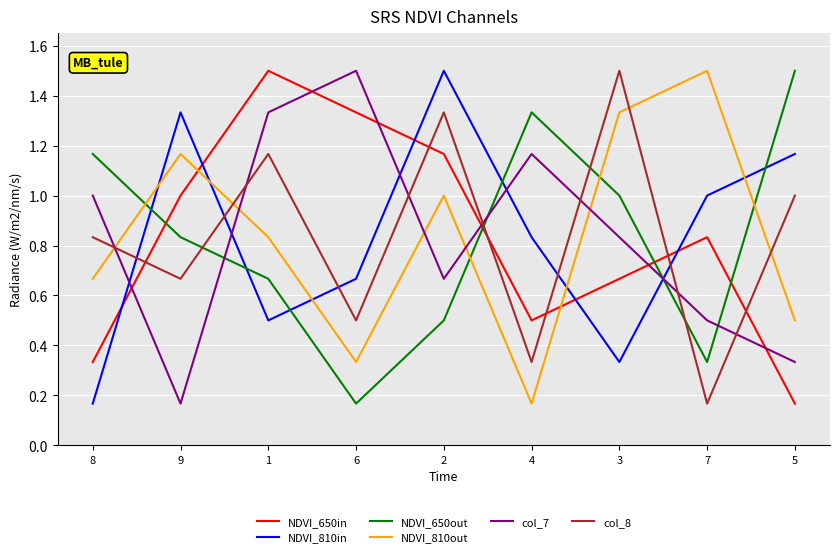

How many lines are shown in the chart?

6